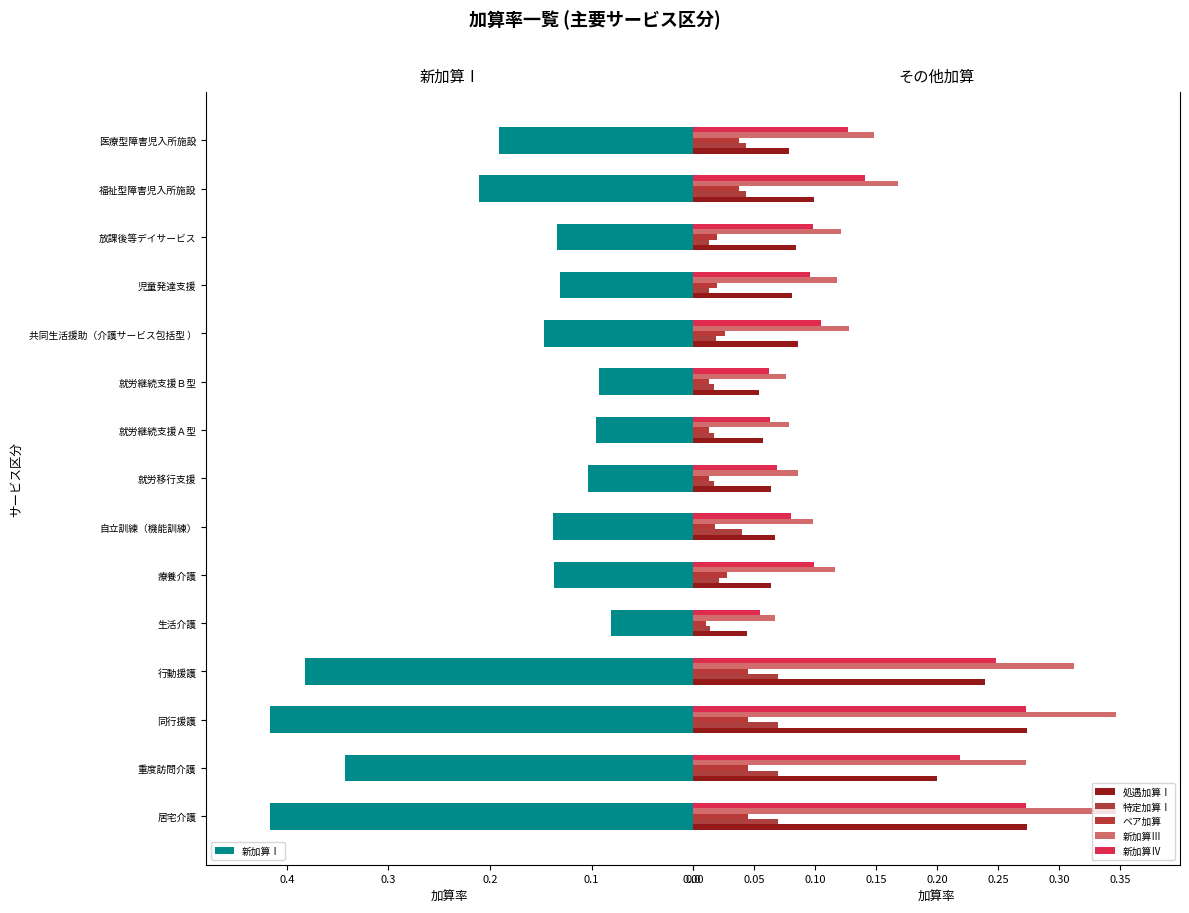

Which series has the widest spread of values?

新加算Ⅰ